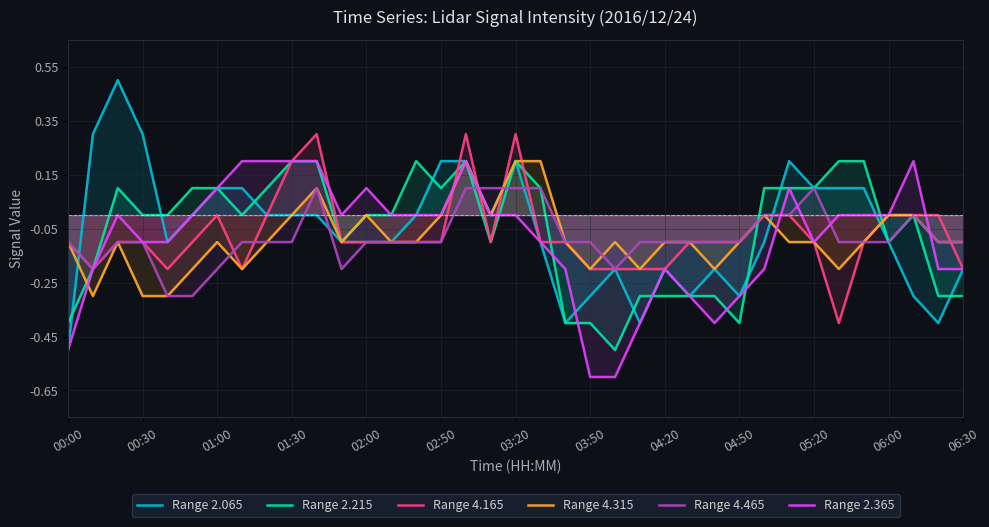

Is it true that Range 2.065 equals 0.2 at 03:20?

True